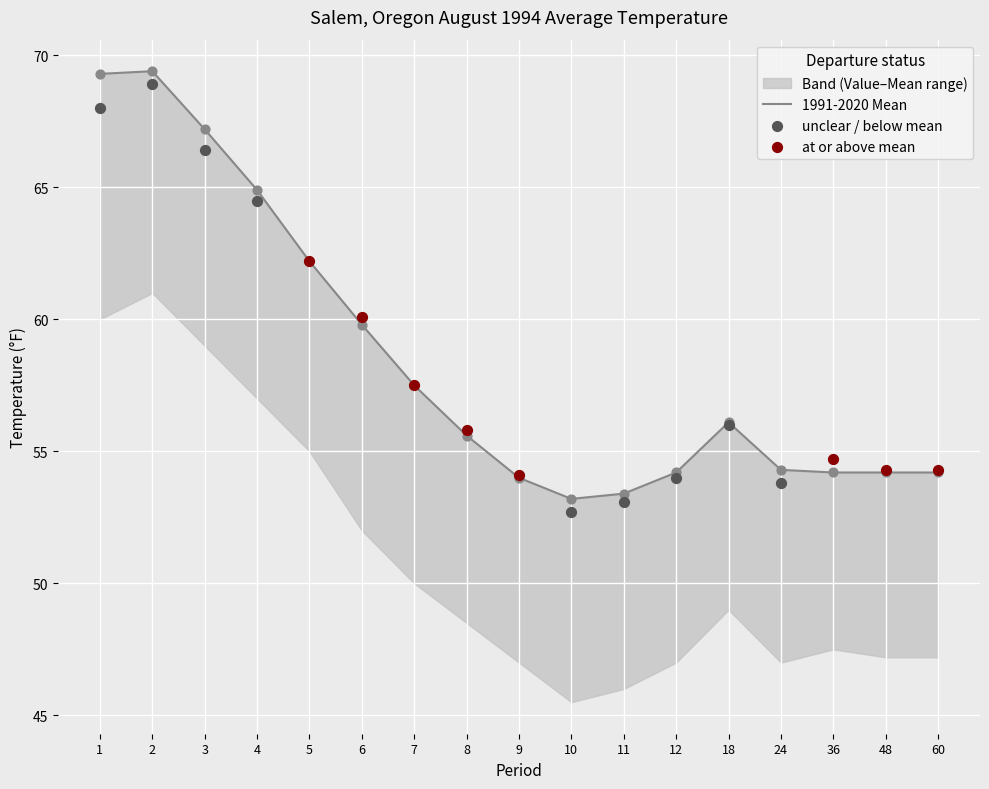

Approximately how many times larger is the value at 12 compared to 60?

1.0